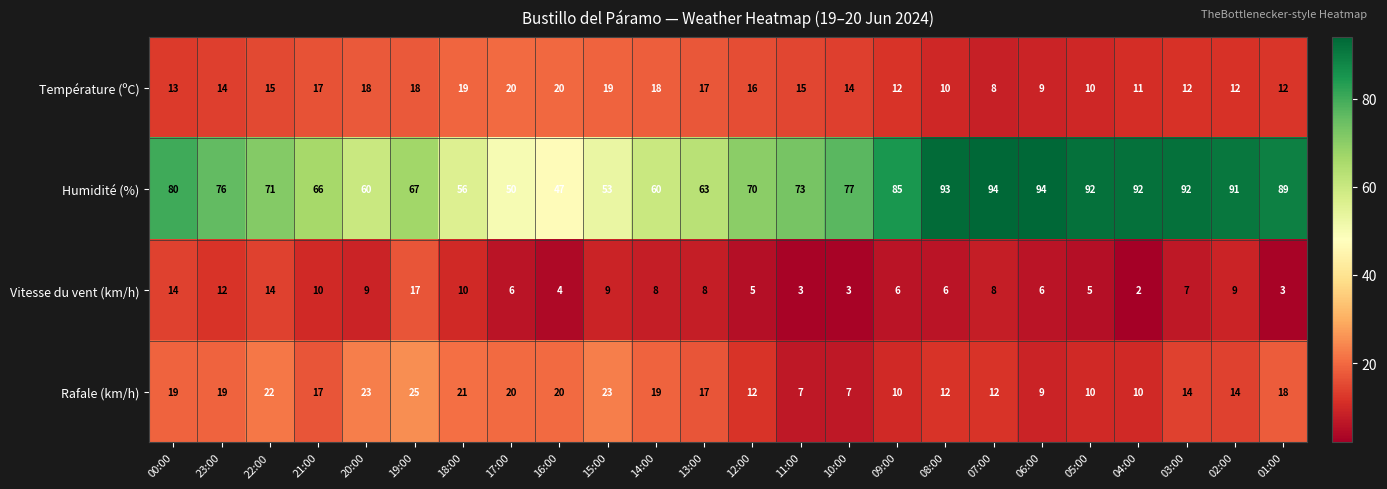

What is the difference between the maximum and minimum values in the Humidité (%) series?

47